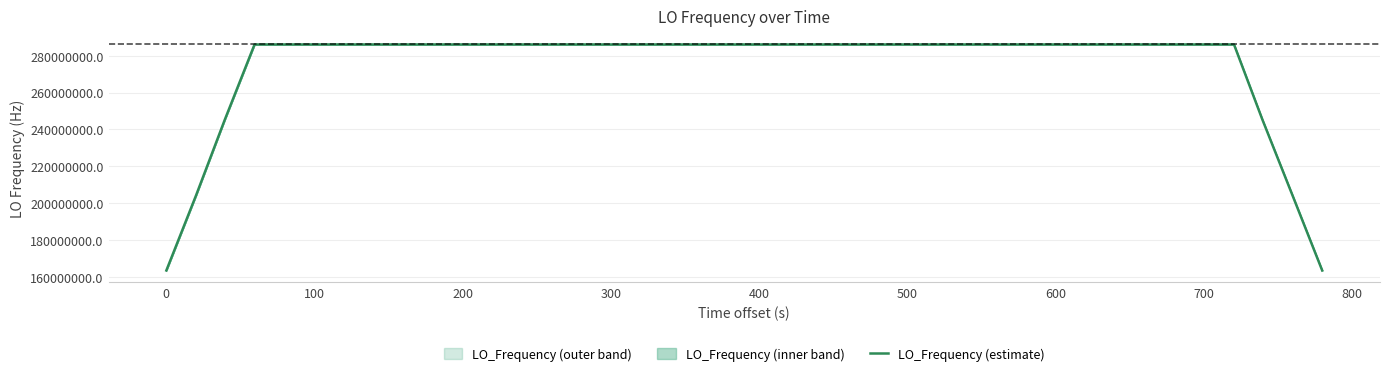

What is the minimum value for LO_Frequency (estimate)?

163473600.1